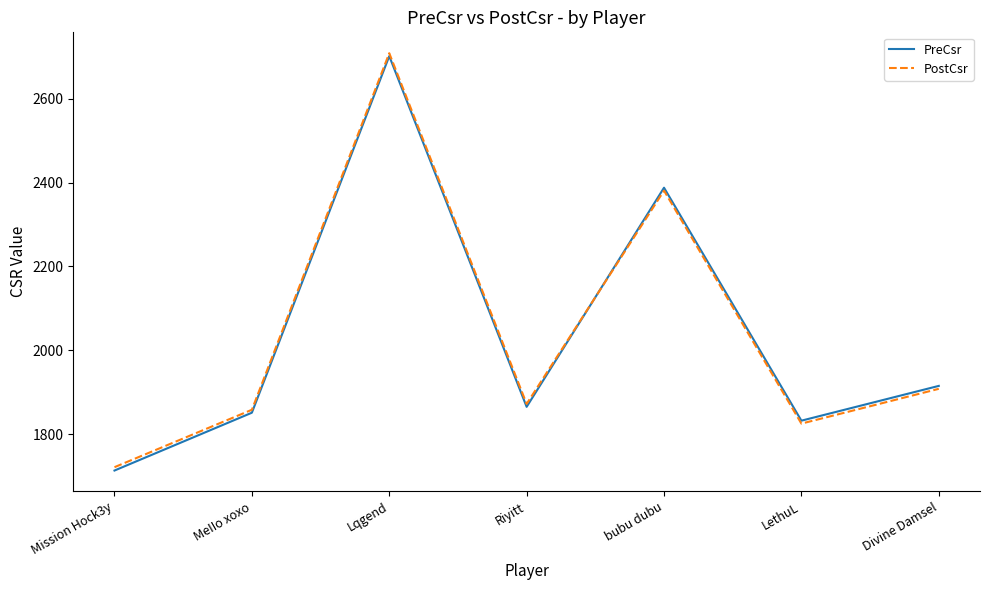

Reading right to left, what are all the values shown in this chart?

PreCsr: 1915	1832	2388	1865	2702	1851	1713
PostCsr: 1908	1825	2381	1872	2709	1858	1721